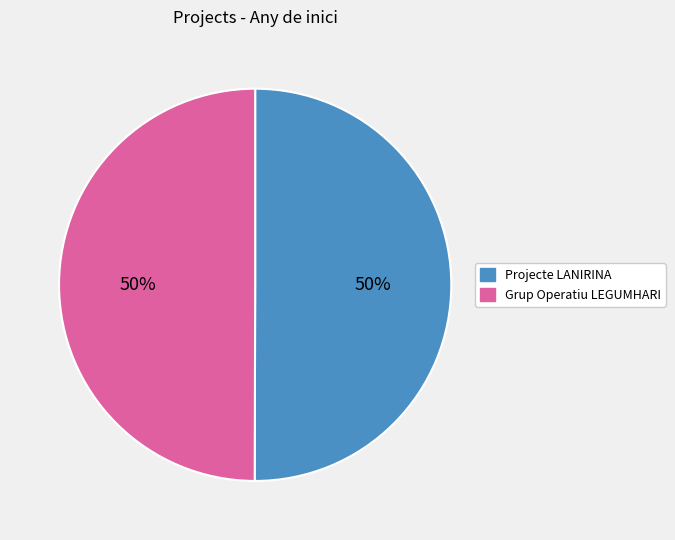

To the nearest percent, what is the average slice percentage?

50%